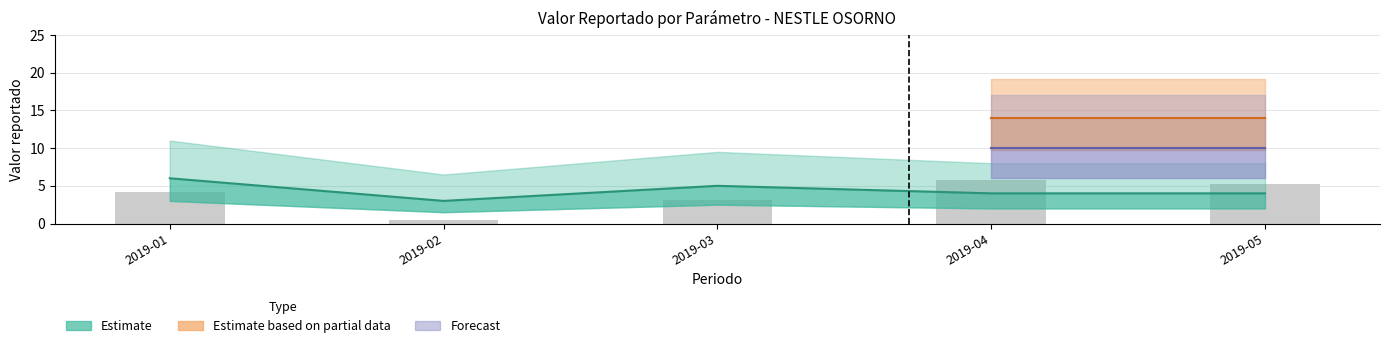

What is the difference between the values at 2019-02 and 2019-01?

3.8